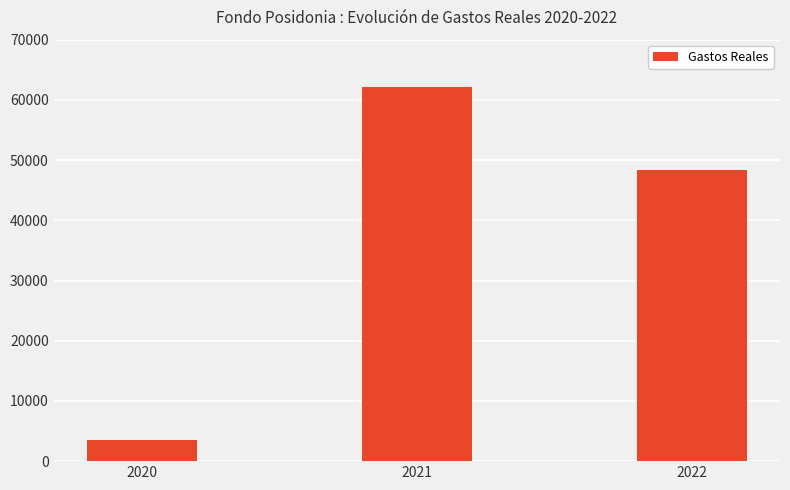

The value at 2021 is 30767.0. True or false?

False